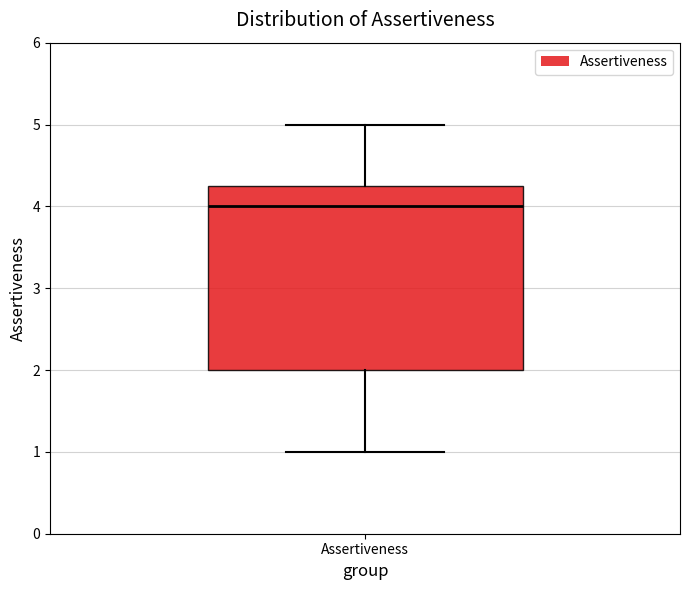

Where is the upper edge of the box for Assertiveness on the y-axis? The values are not printed on the chart, so give them approximately, as read against the axis.

4.3